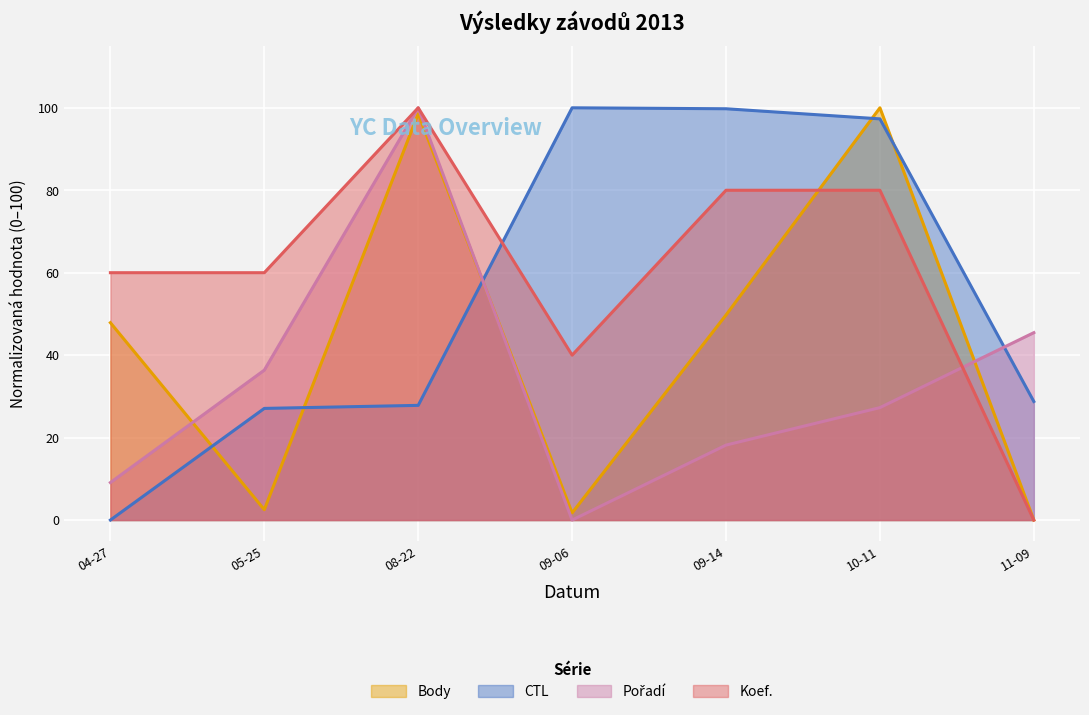

What is the difference between the second highest and minimum values in the Body series?

98.6